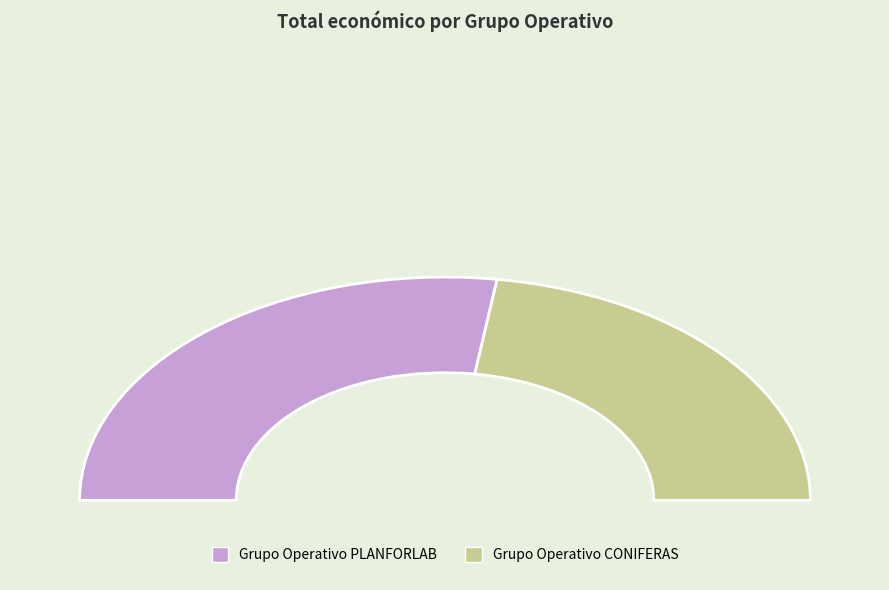

Which slice is the smallest?

Grupo Operativo CONIFERAS